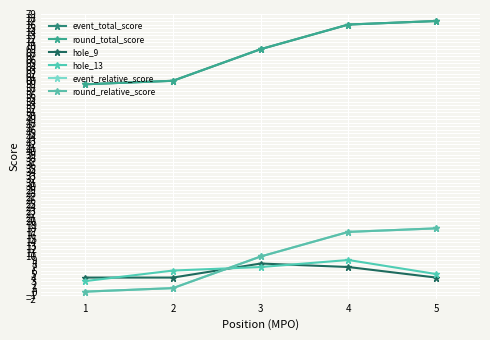

At how many categories does at least one series exceed 6?

5